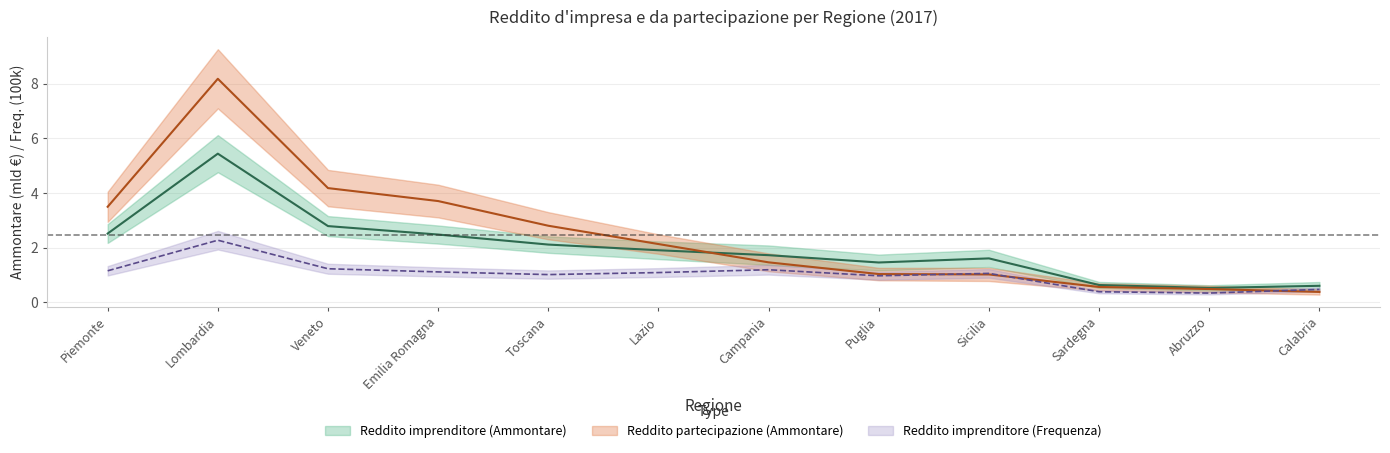

How many values in the Reddito imprenditore (Ammontare) series are below 1?

3